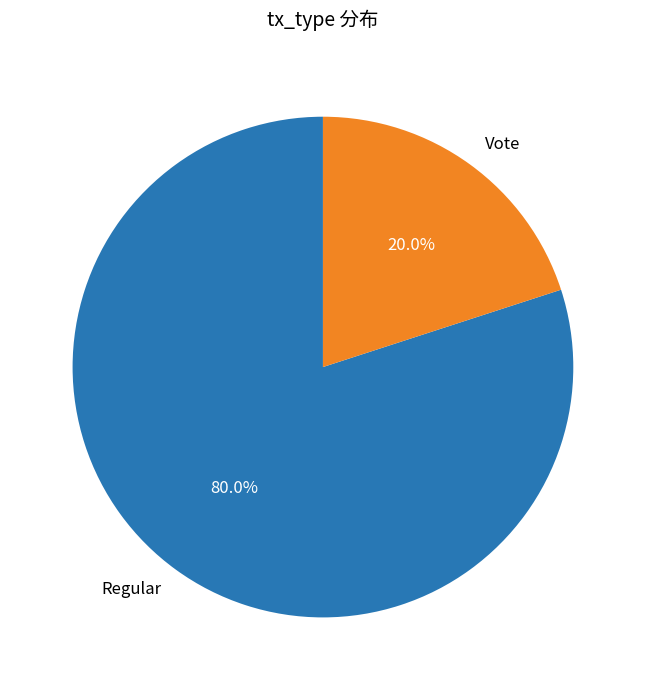

Approximately how many times larger is the value at Regular compared to Vote?

4.0